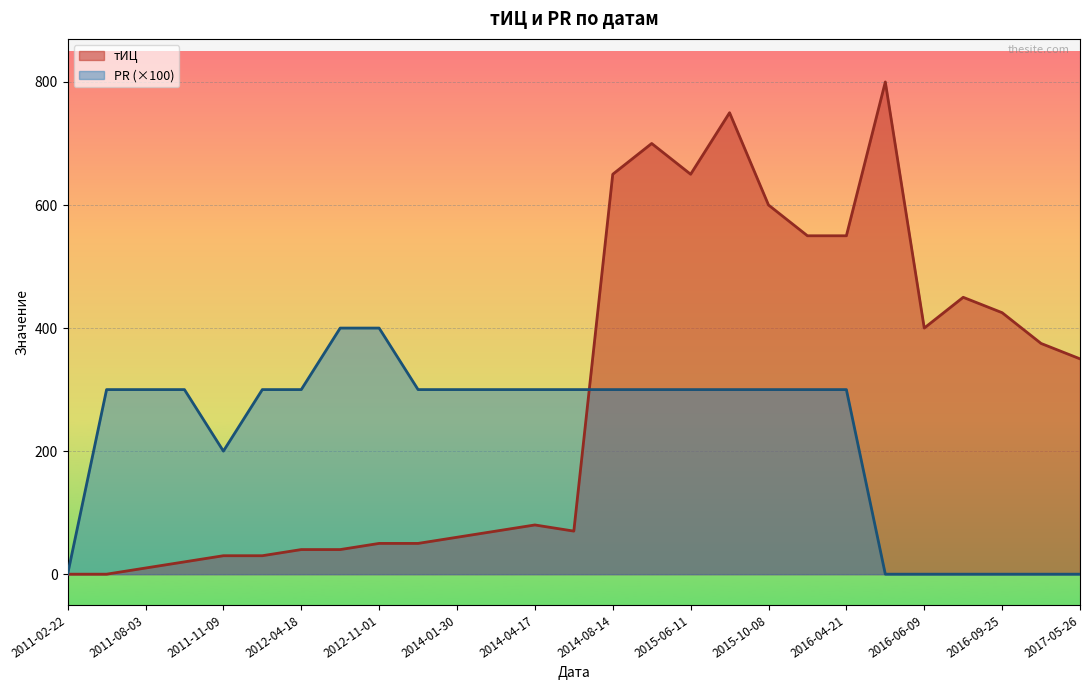

The PR series shows 434 at 2015-06-11. True or false?

False